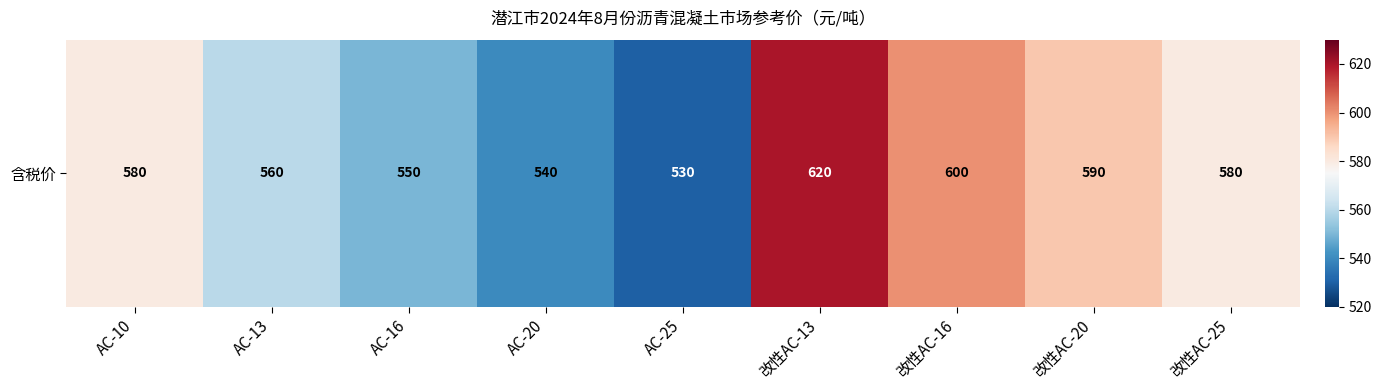

What is the sum of the values at AC-13 and 改性AC-20?

1150